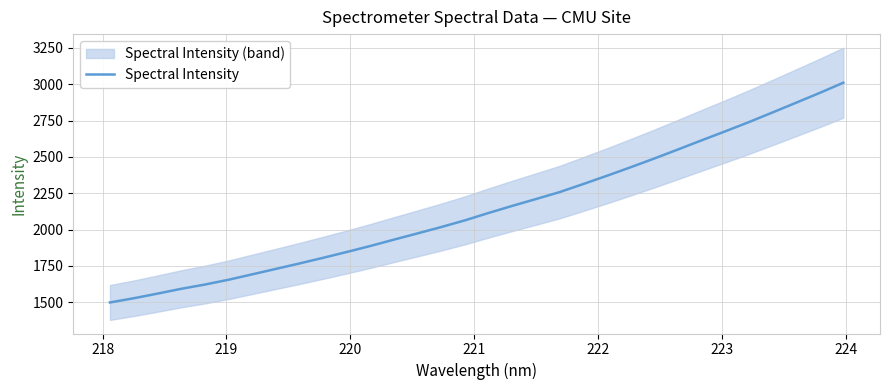

Is it true that the value at 19 is 3012.5?

False